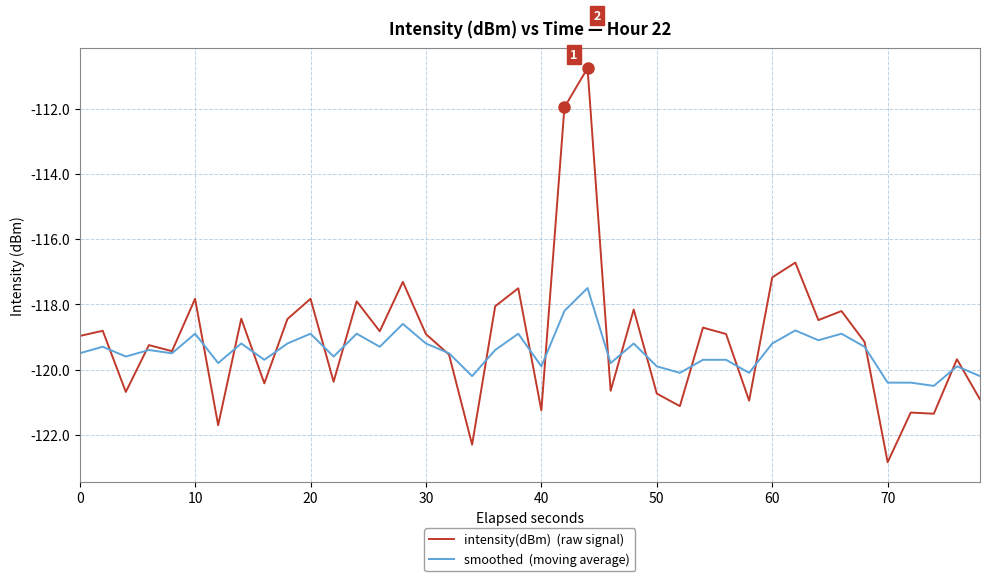

What is the maximum value shown in the chart?

-110.8